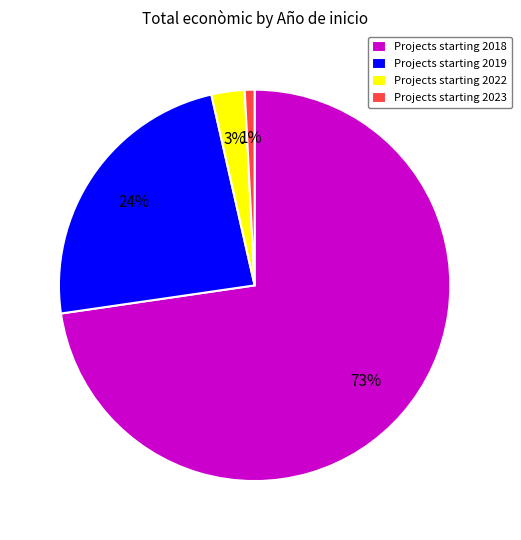

Does Projects starting 2023 represent more than half of the total?

No